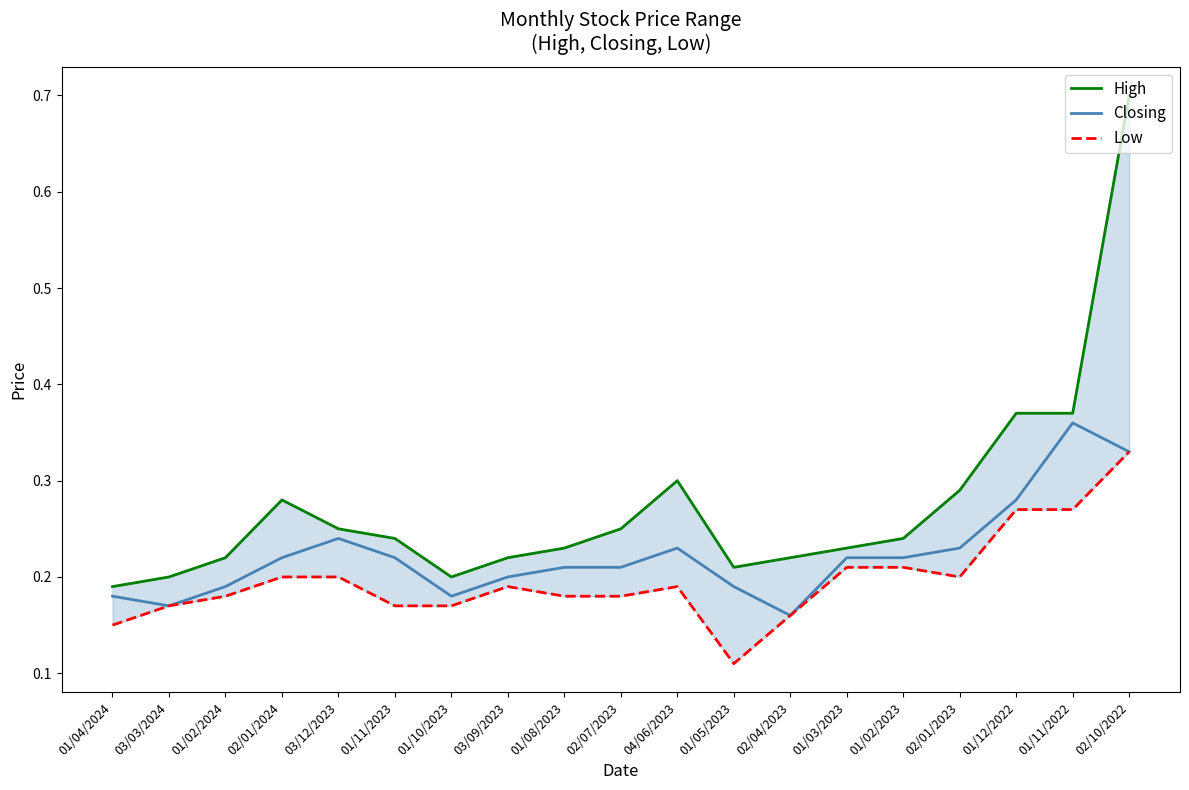

What are all the series names shown in the legend?

High, Closing, Low